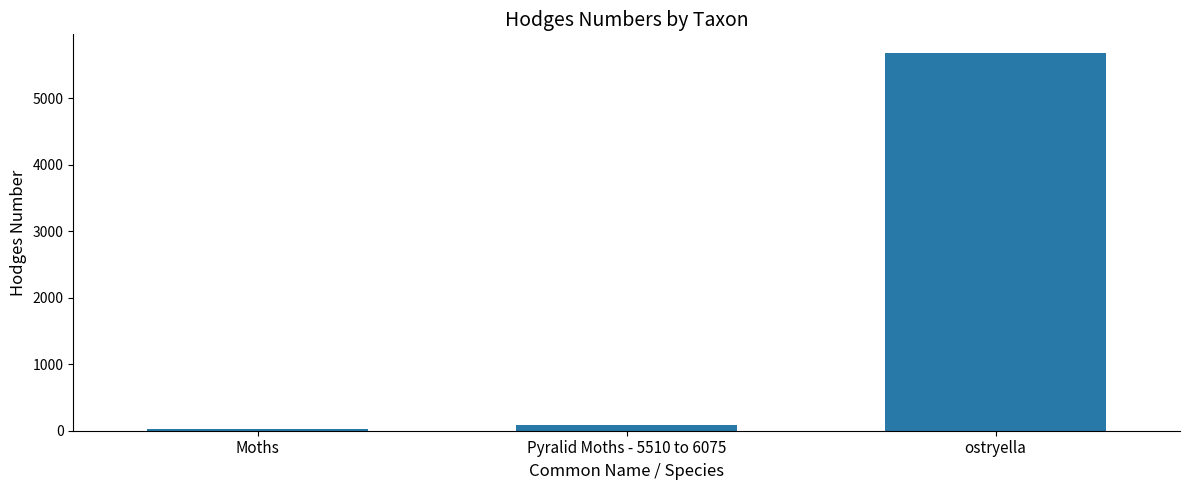

At which category does the chart reach its peak across all series?

ostryella